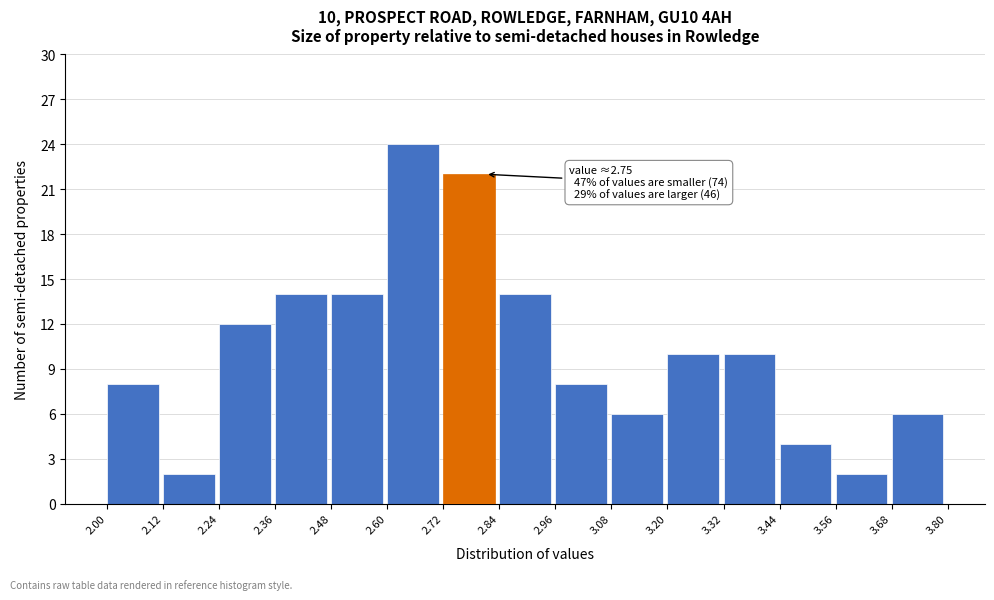

Which range on the x-axis has the tallest bar?

2.60 to 2.72